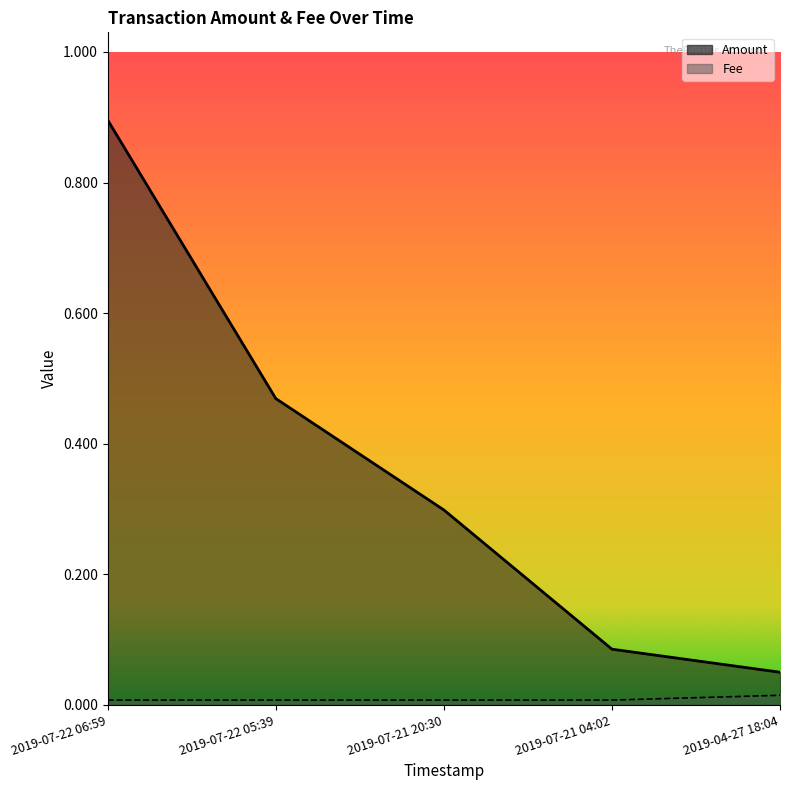

Reading right to left, what are all the values shown in this chart?

Amount: 2019-04-27 18:04=0.1	2019-07-21 04:02=0.1	2019-07-21 20:30=0.3	2019-07-22 05:39=0.5	2019-07-22 06:59=0.9
Fee: 2019-04-27 18:04=0.0	2019-07-21 04:02=0.0	2019-07-21 20:30=0.0	2019-07-22 05:39=0.0	2019-07-22 06:59=0.0